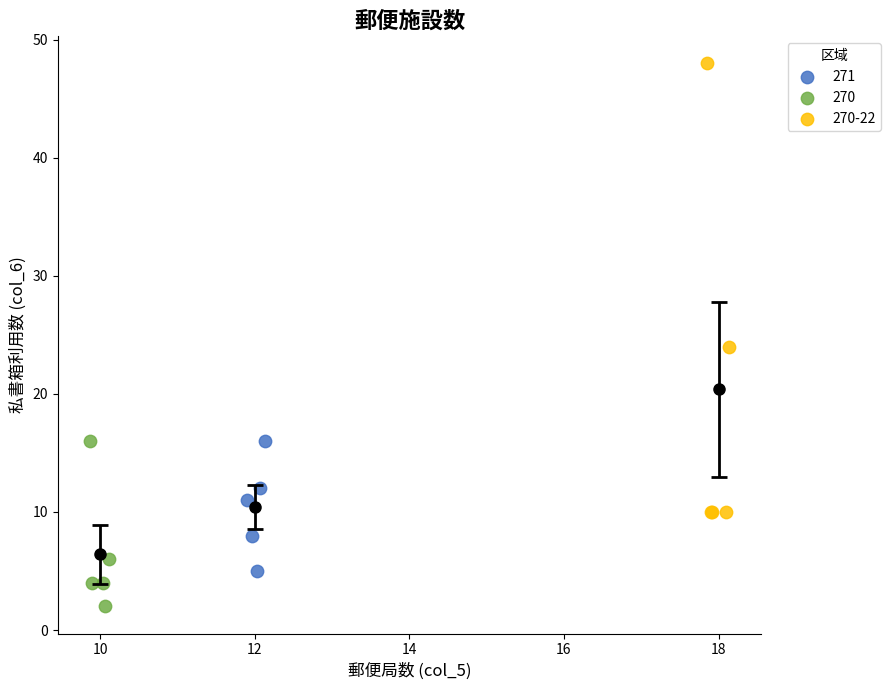

Which series has the widest spread of Y values?

270-22